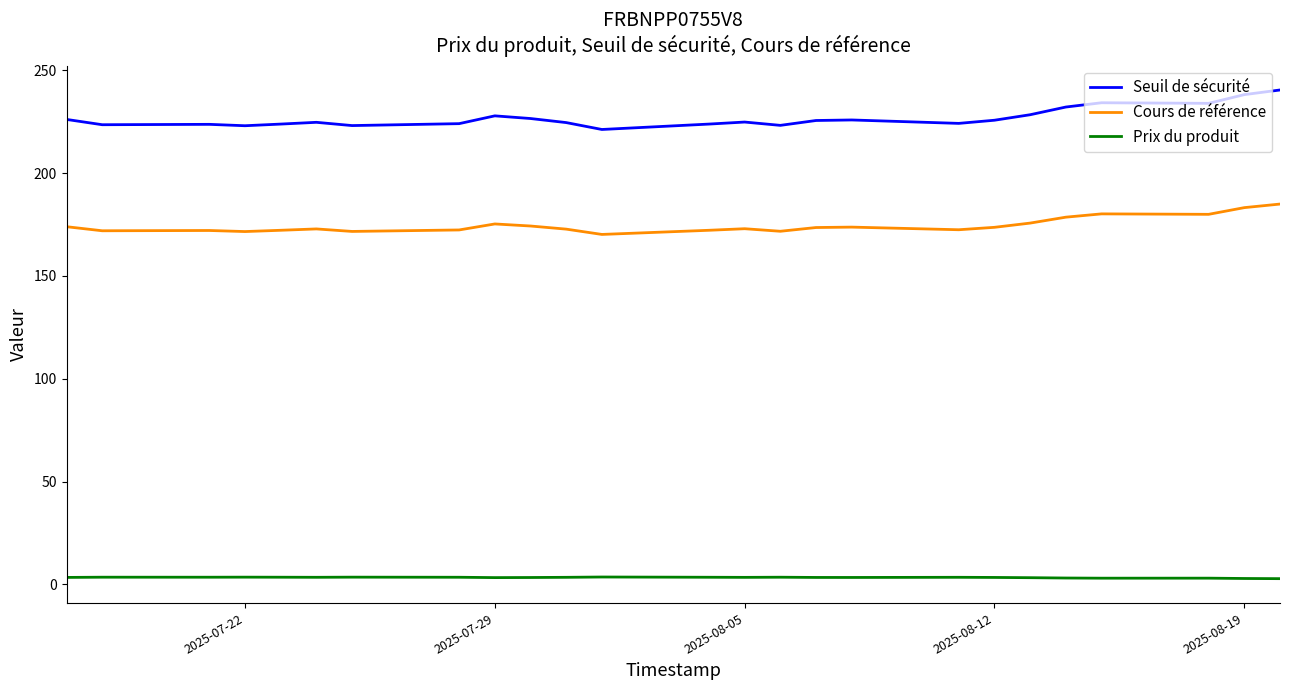

What is the maximum value shown in the chart?

240.5